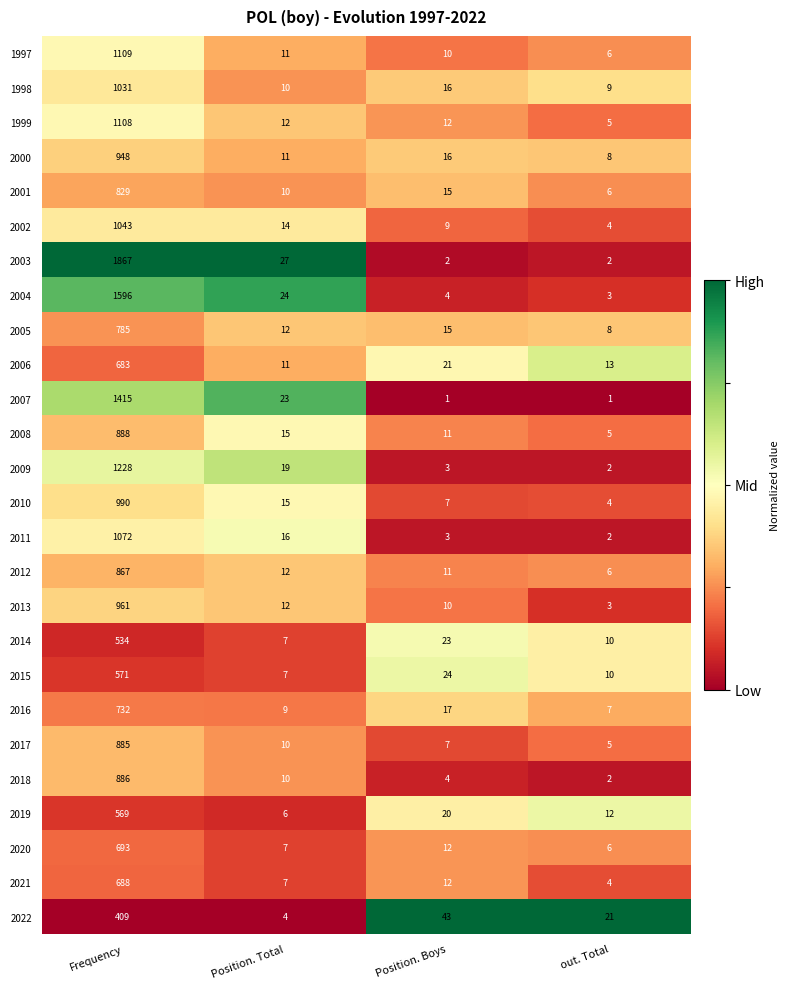

What is the spread (max minus min) of values at out. Total?

20